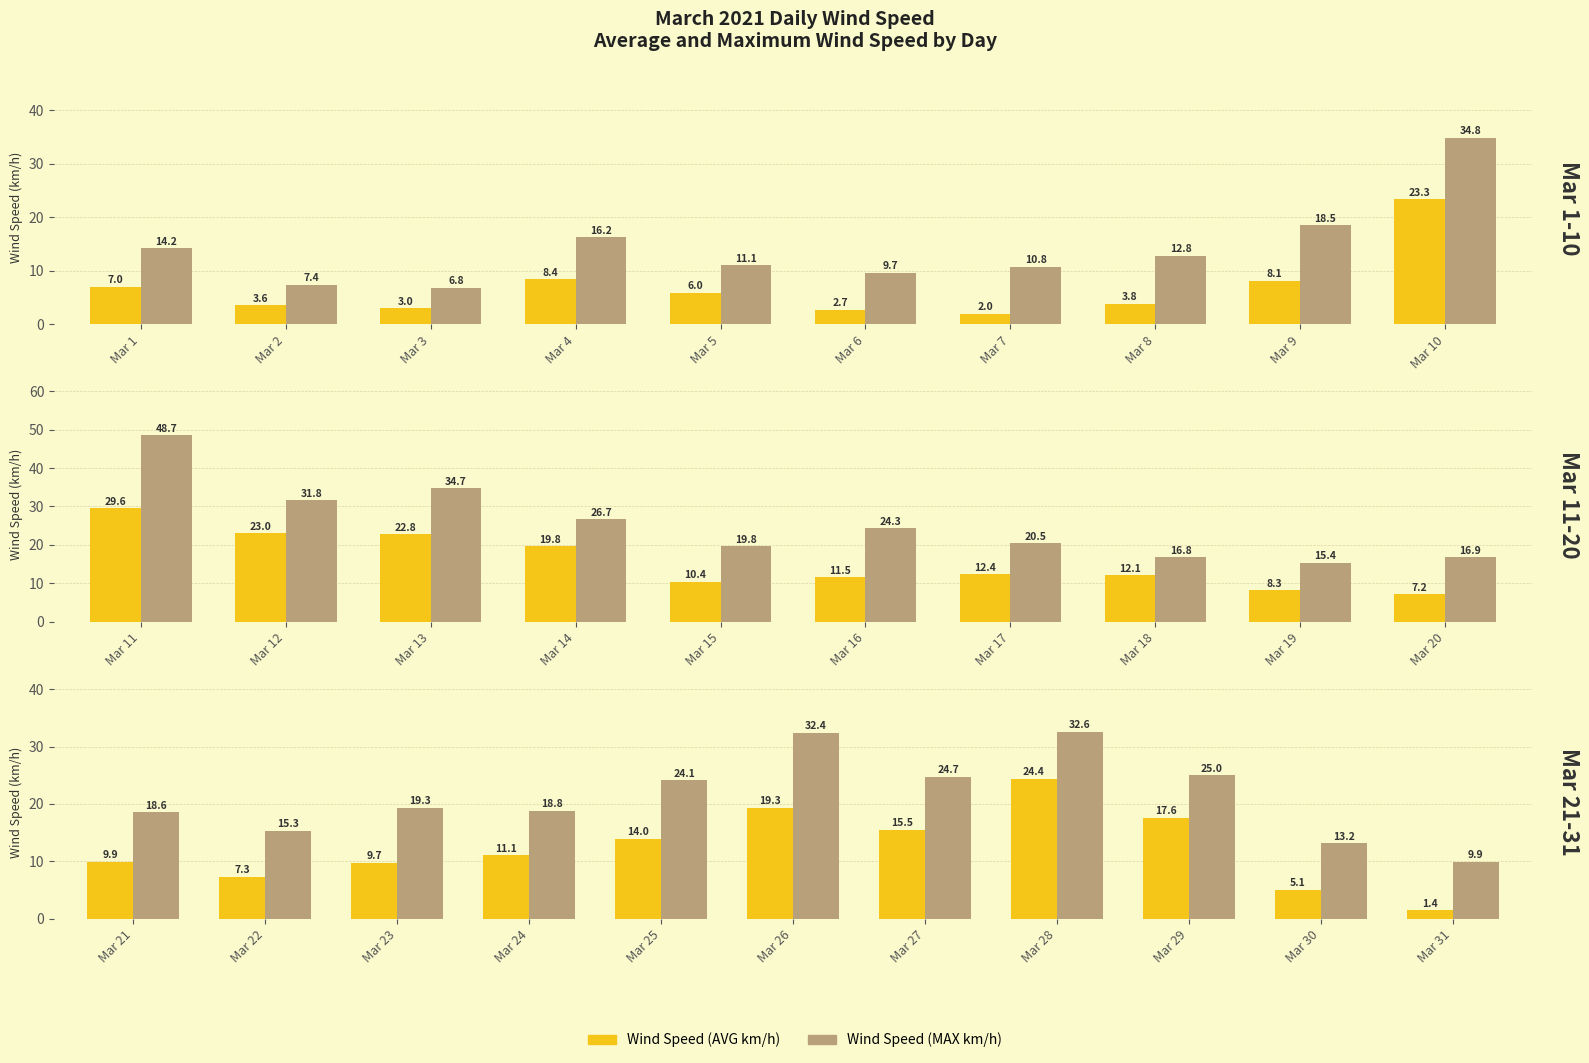

True or false: Wind Speed (AVG km/h) has a value of 1.5 at Mar 30.

False